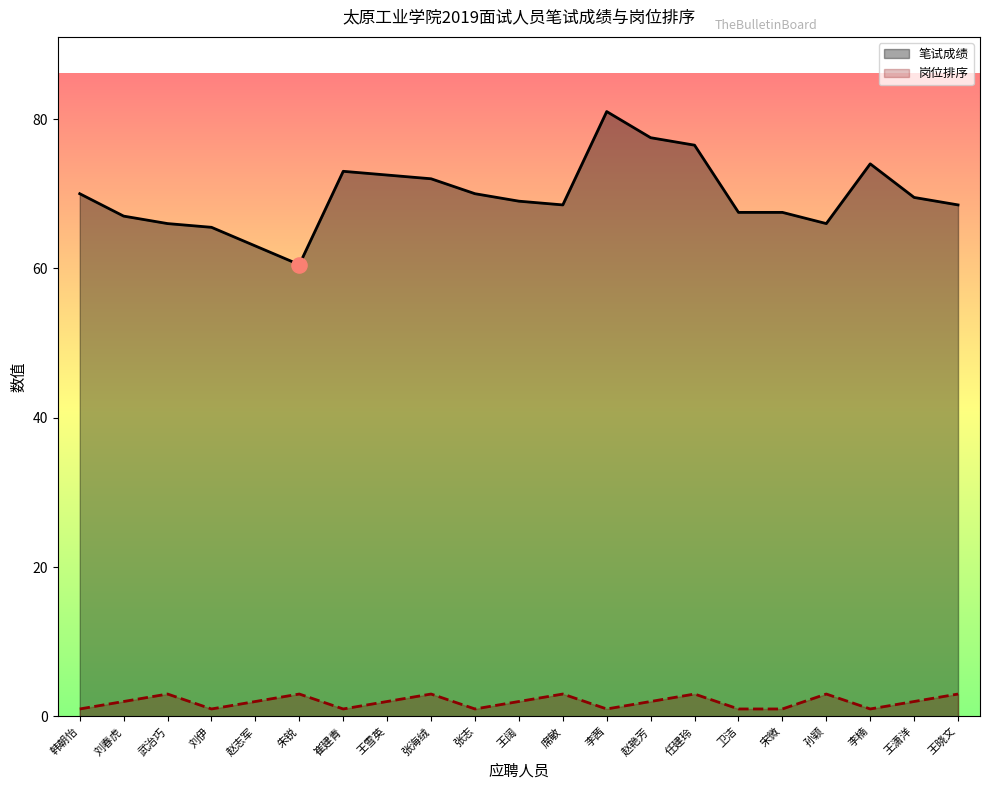

What are all the series names shown in the legend?

笔试成绩, 岗位排序